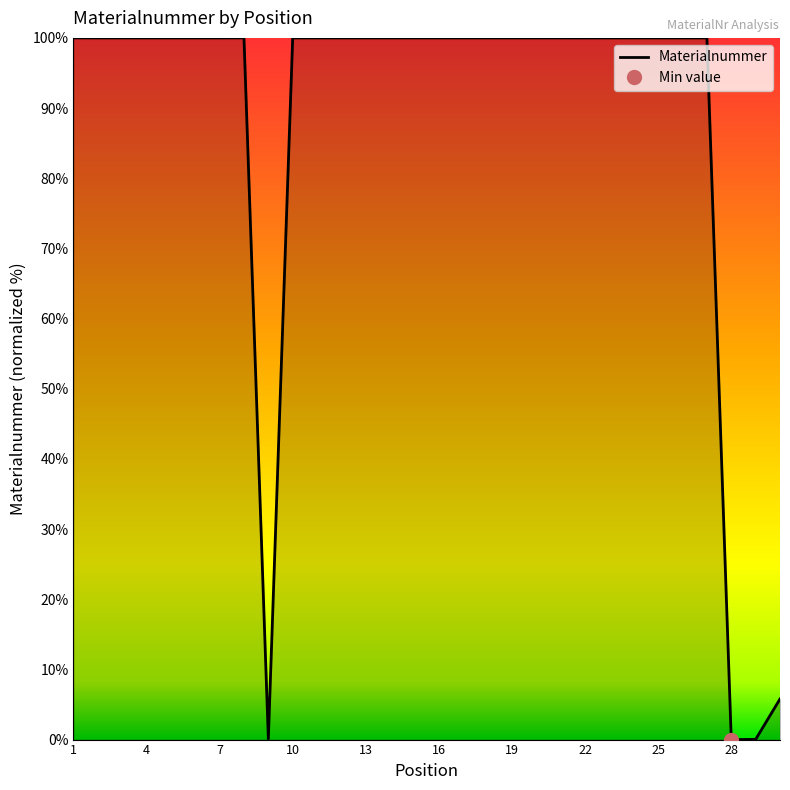

The value of Materialnummer at 4 is 31.3. True or false?

False